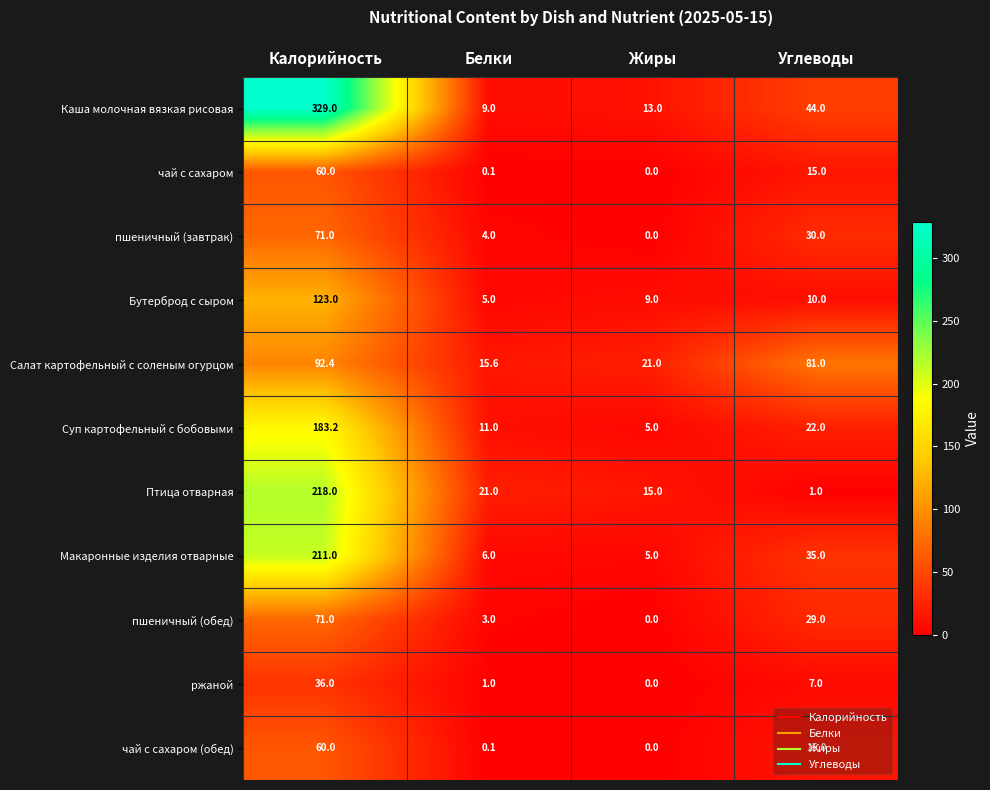

What is the maximum value for Суп картофельный с бобовыми?

183.2